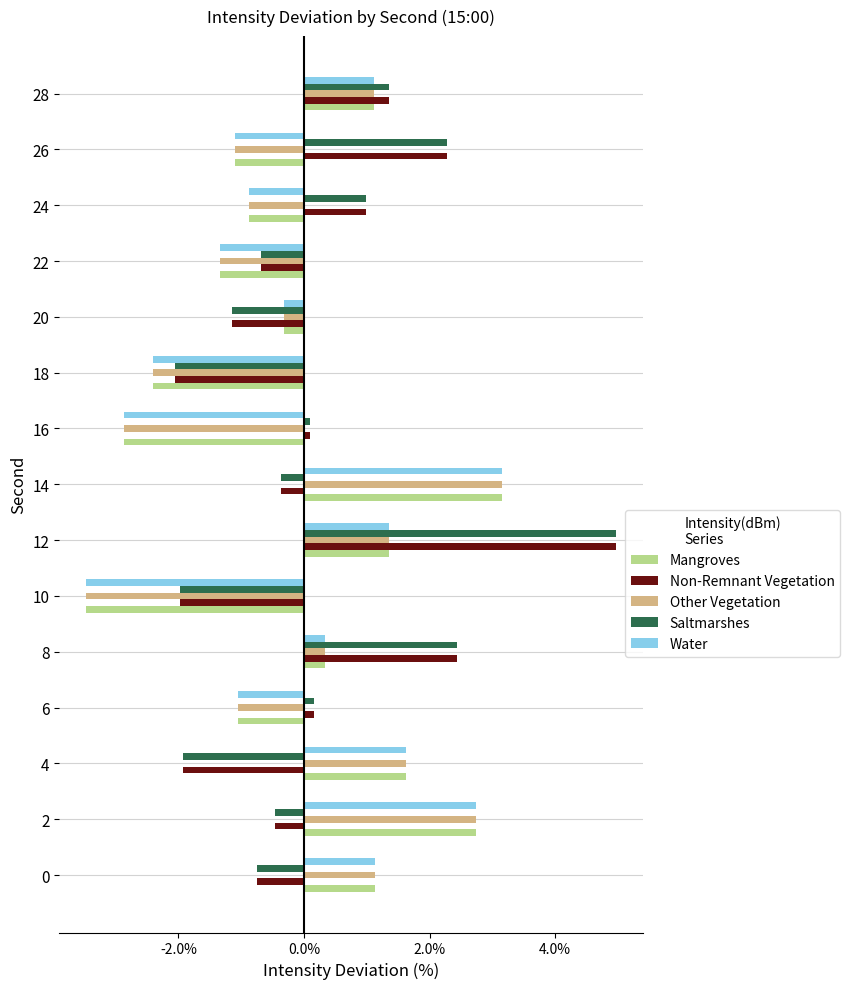

What is the sum of all Water values?

-2.0